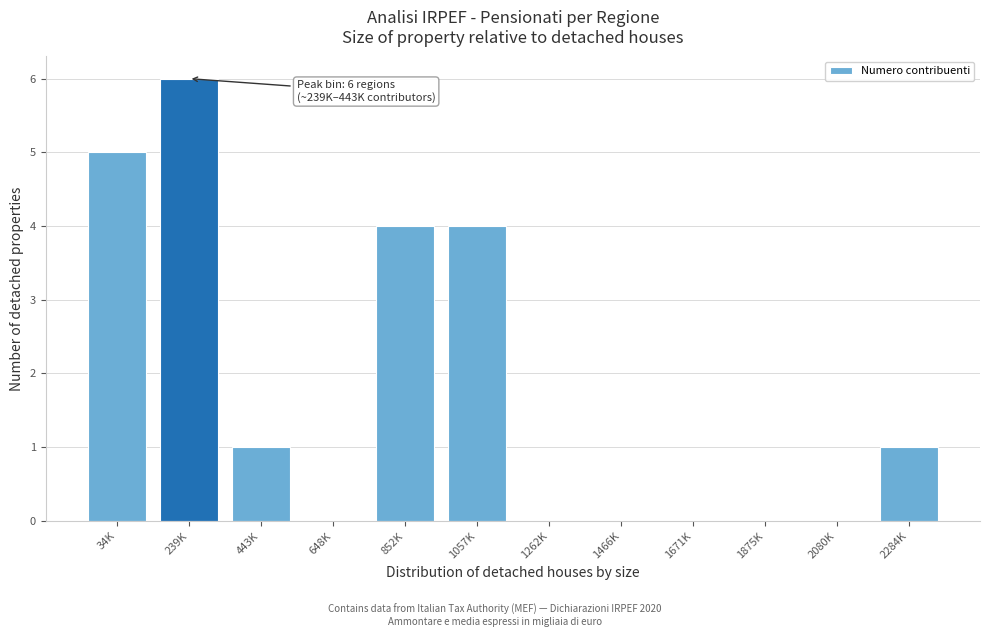

Reading left to right, list all the values displayed in this chart.

34K=5	239K=6	443K=1	648K=0	852K=4	1057K=4	1262K=0	1466K=0	1671K=0	1875K=0	2080K=0	2284K=1